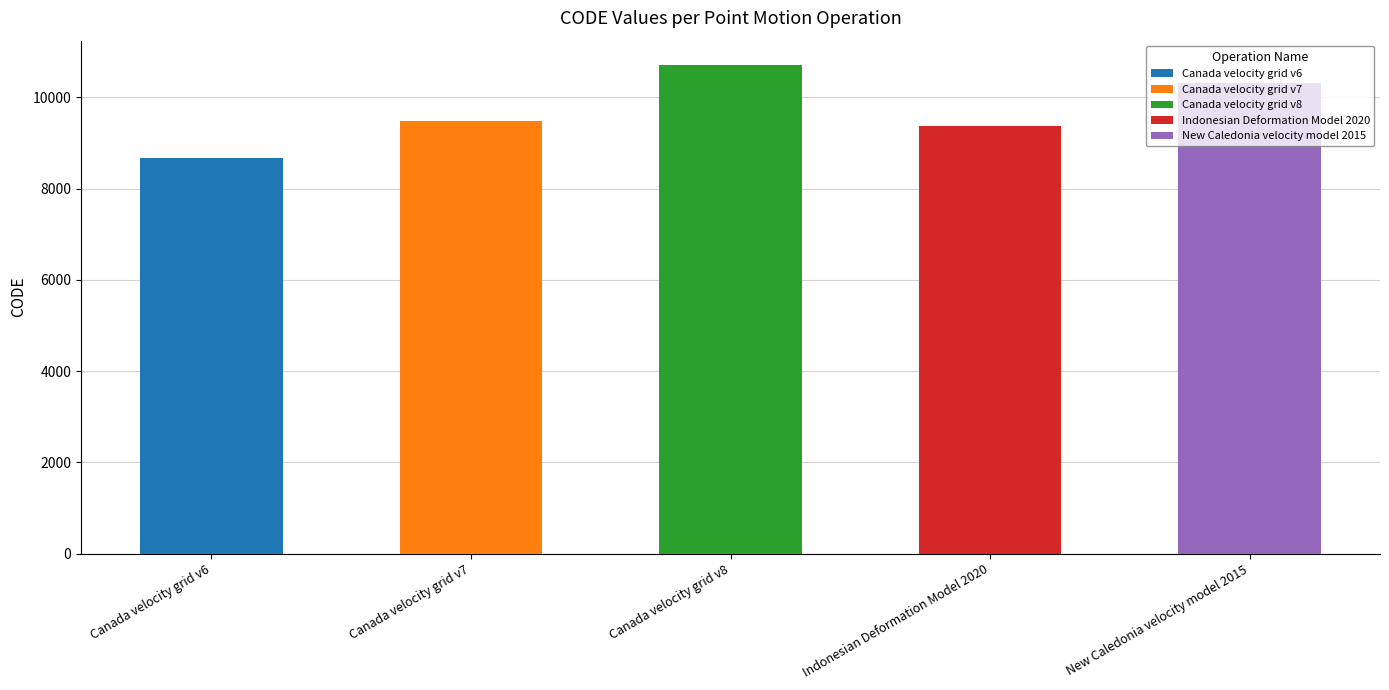

How many bars are there in total?

5